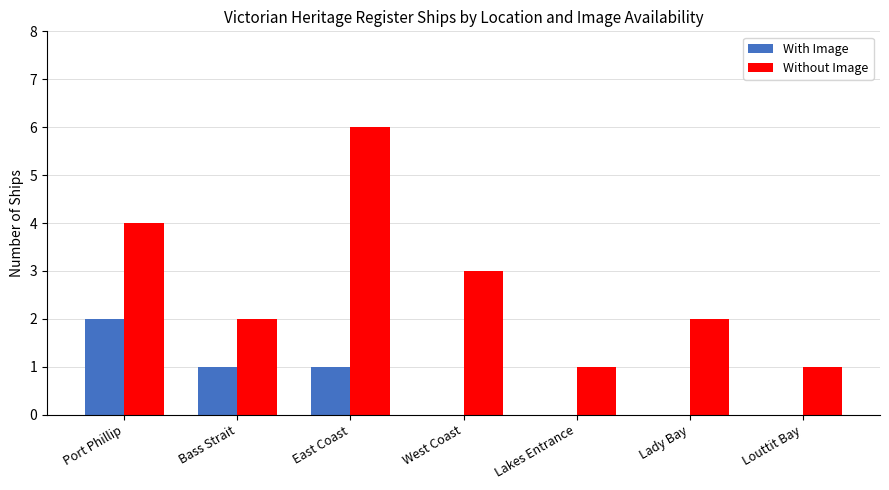

Which series changed the most between Lady Bay and Louttit Bay?

Without Image